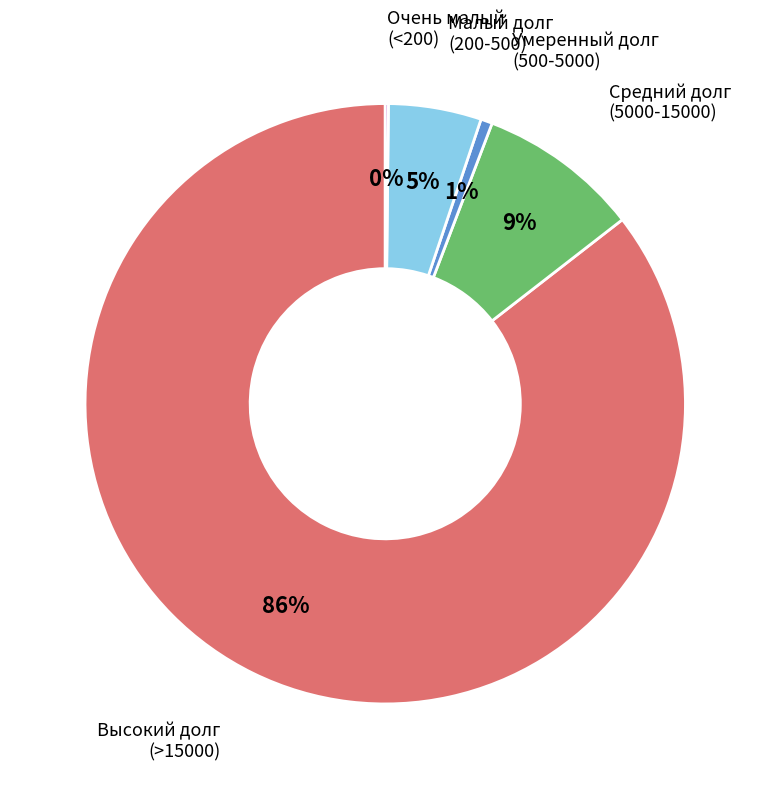

To the nearest percent, what is the average slice percentage?

20%